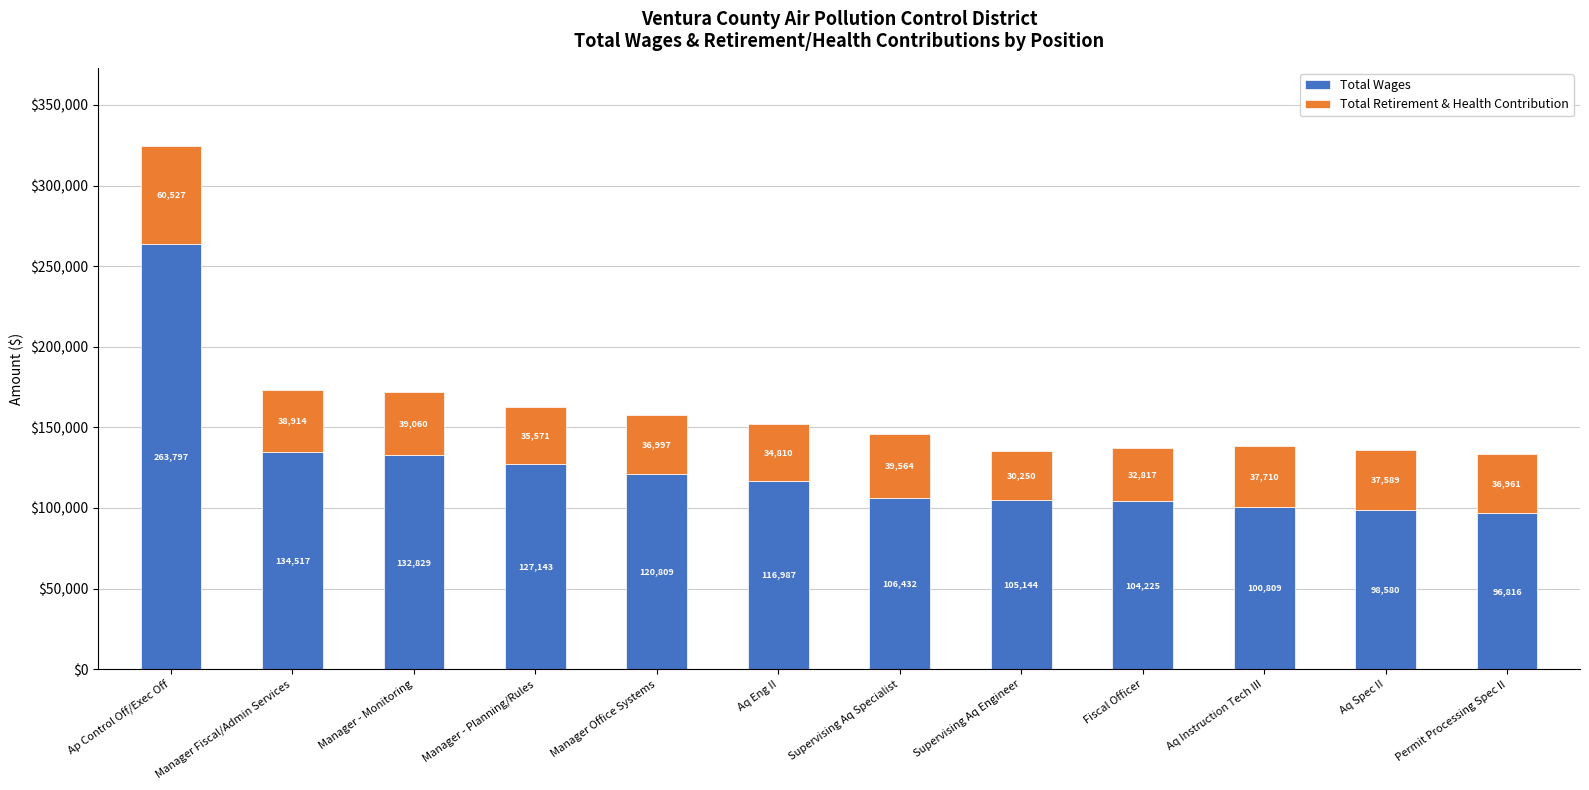

True or false: Total Wages has a value of 28267 at Manager Fiscal/Admin Services.

False